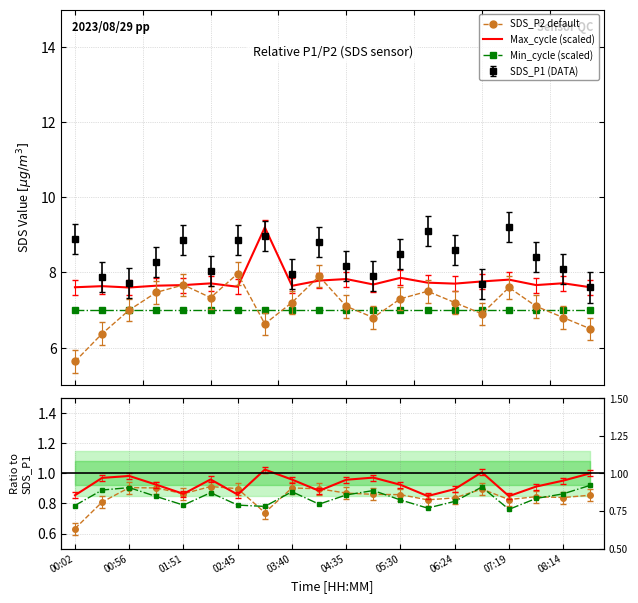

Is this an area chart (filled region under the line)?

No